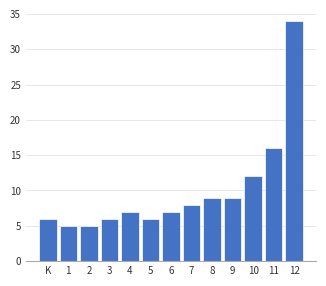

Reading left to right, list all the values displayed in this chart.

6	5	5	6	7	6	7	8	9	9	12	16	34